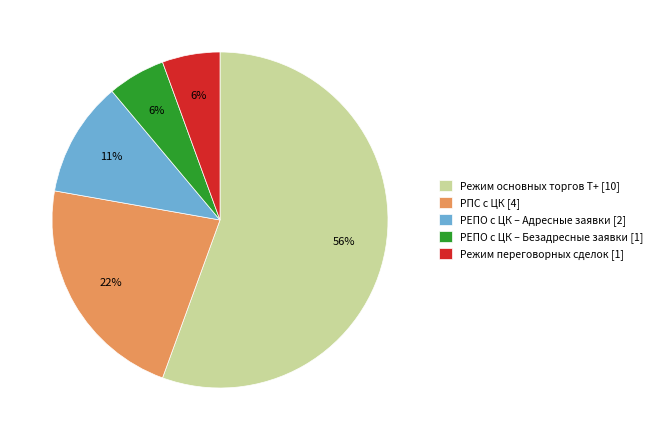

To the nearest percent, what percentage of the pie is РЕПО с ЦК – Безадресные заявки [1]?

6%